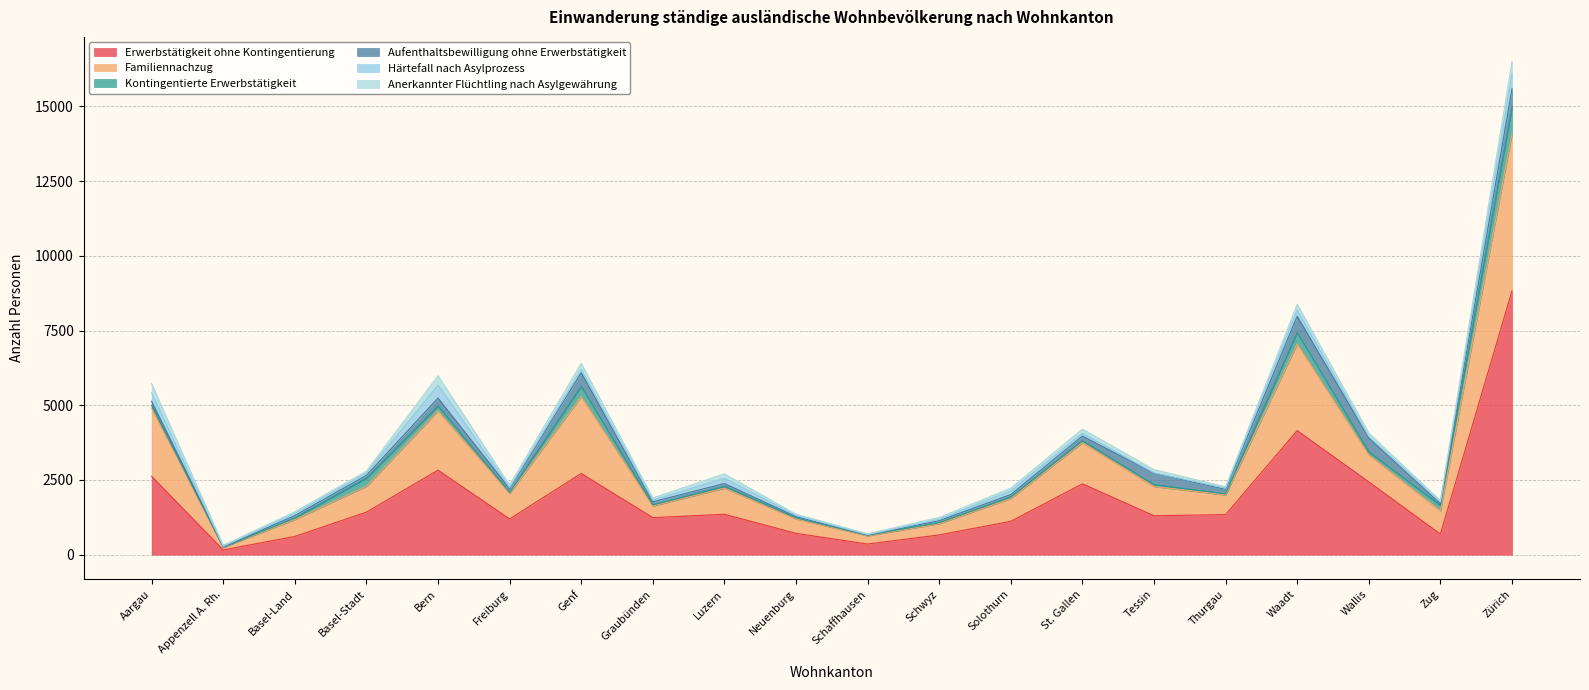

How many data points in Aufenthaltsbewilligung ohne Erwerbstätigkeit are less than 125?

10